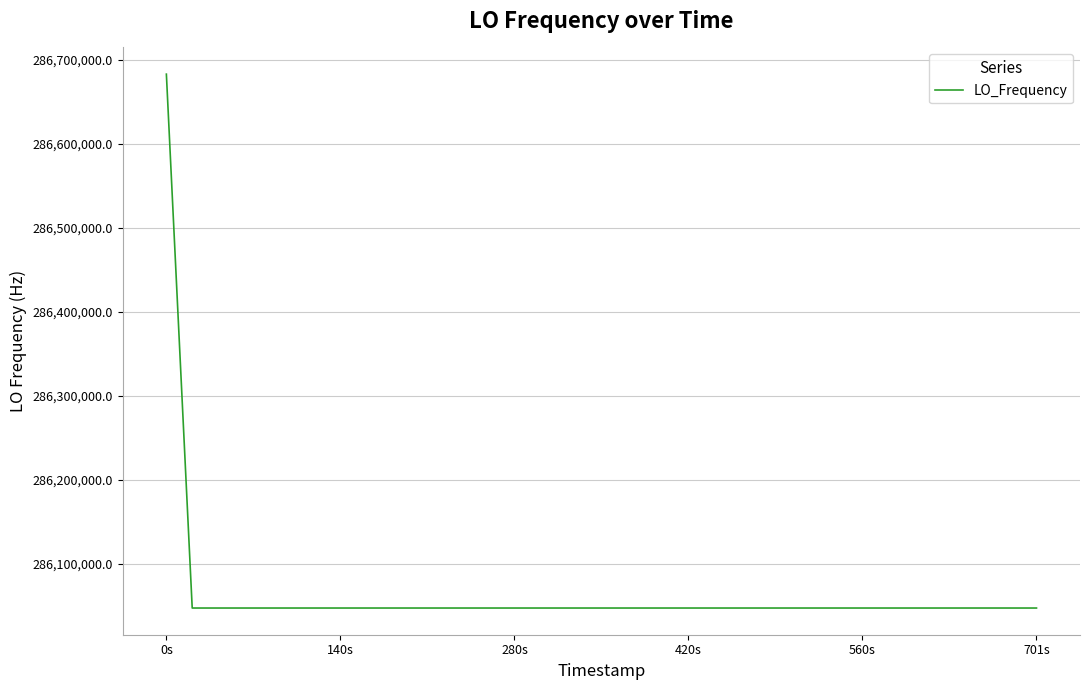

What is the difference between the maximum and minimum values?

635708.7